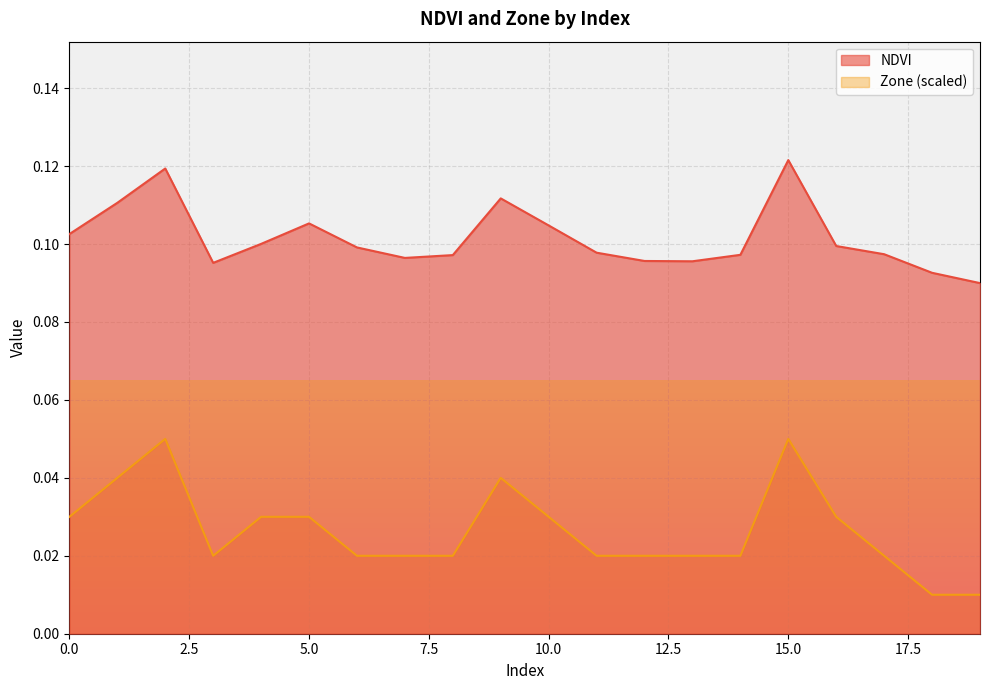

What is the approximate value of NDVI at 17?

0.1